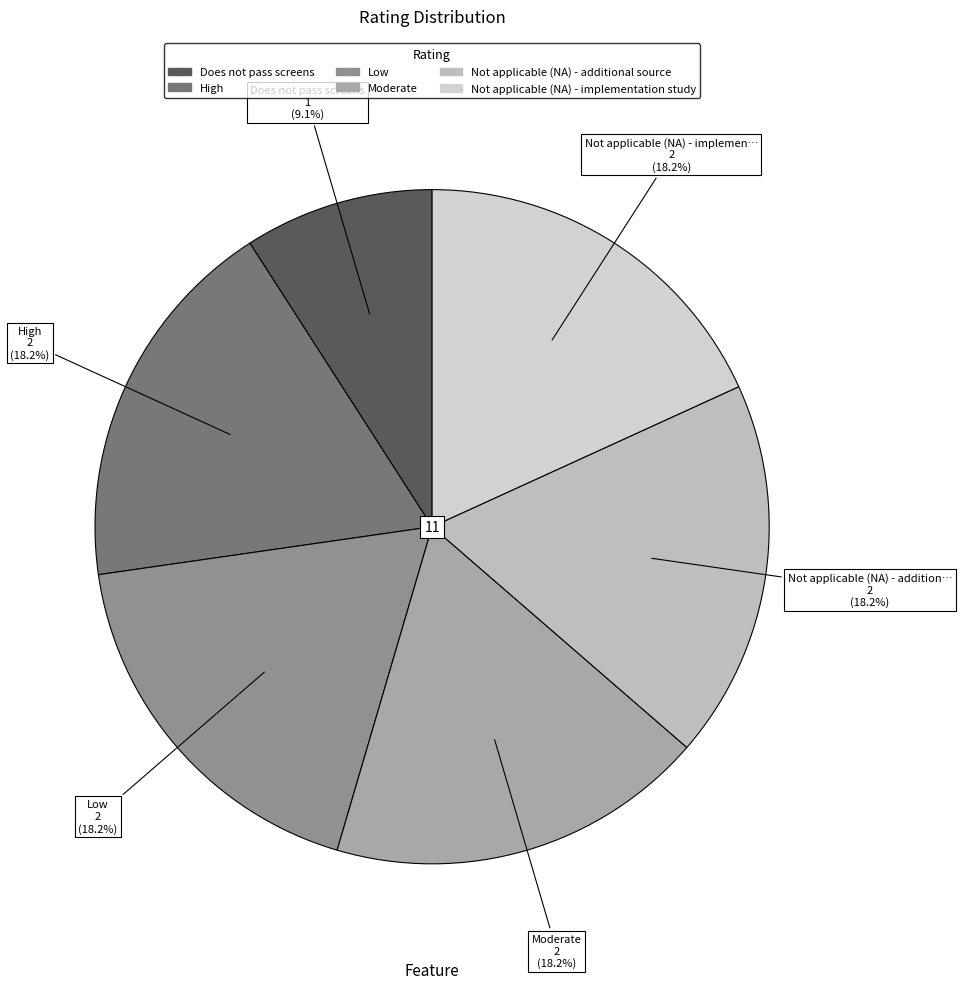

Count the number of slices in the pie.

6